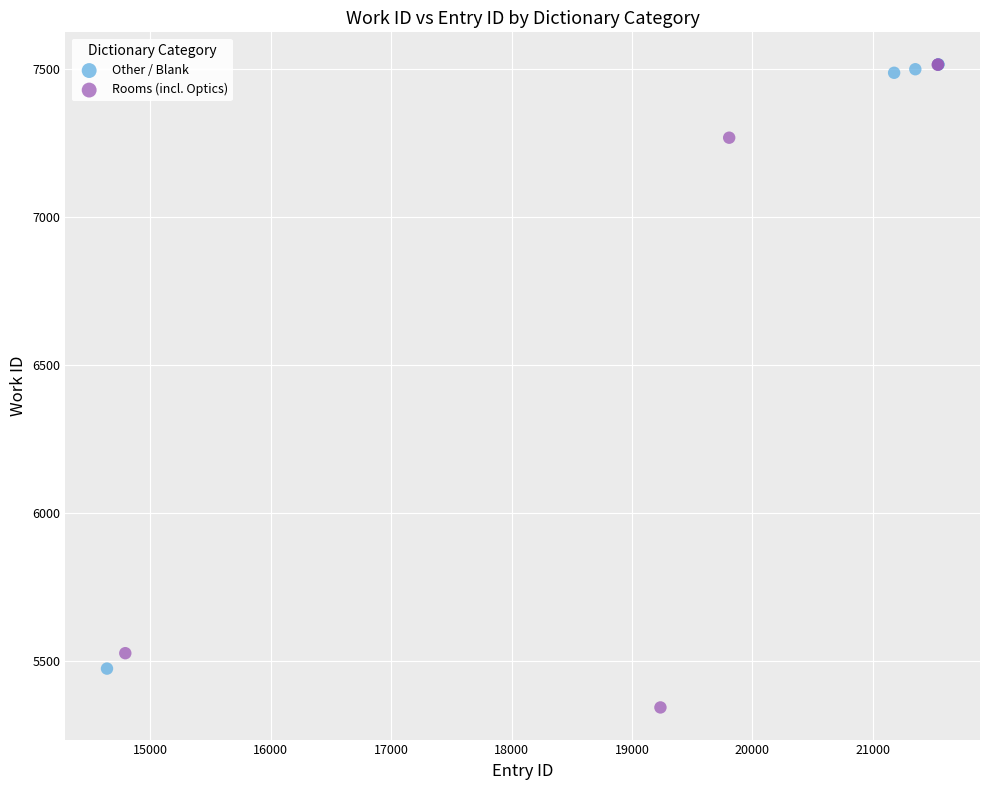

Which series has the widest spread of Y values?

Rooms (incl. Optics)